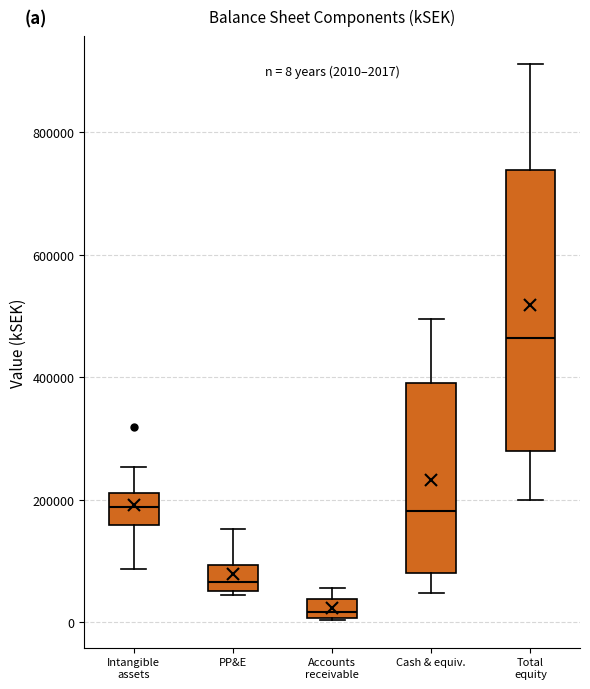

Which box has the lowest median line?

Accounts receivable